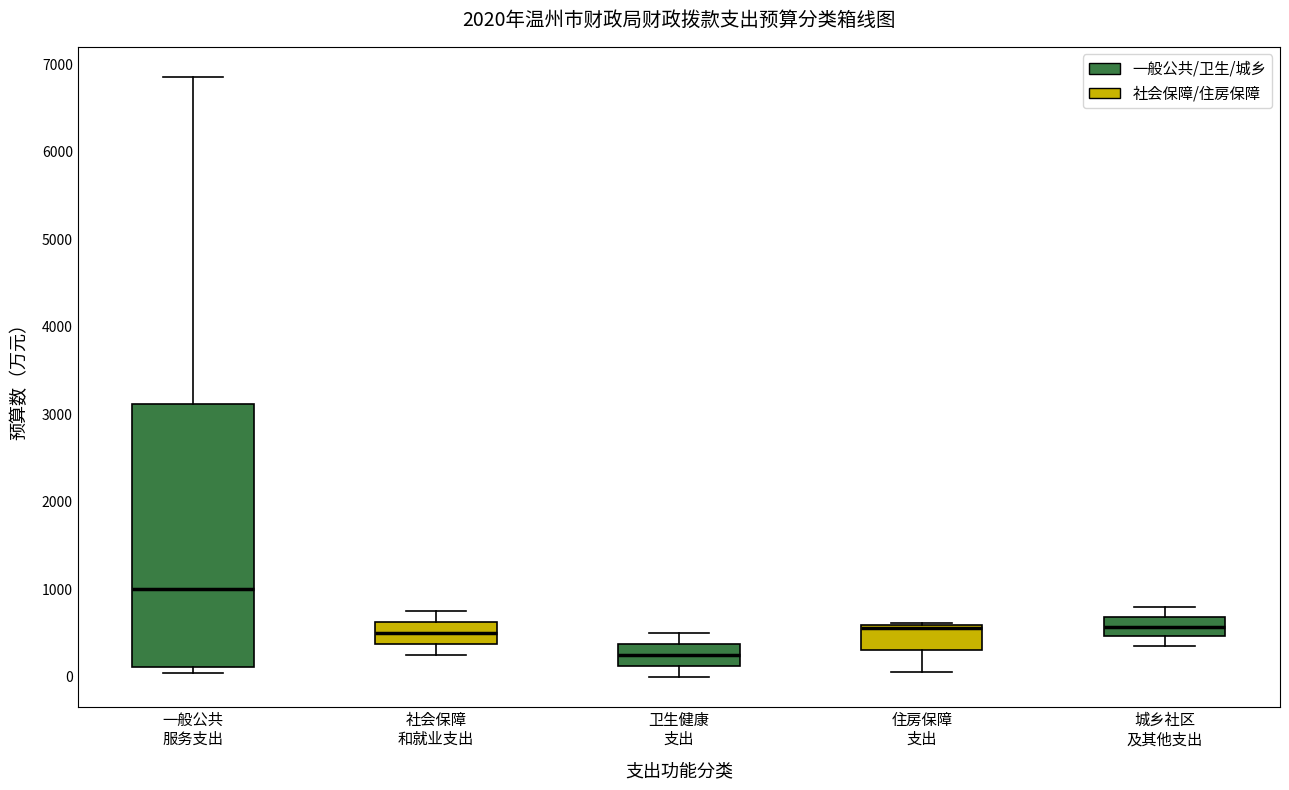

Where is the upper edge of the box for 住房保障 支出 on the y-axis? The values are not printed on the chart, so give them approximately, as read against the axis.

600